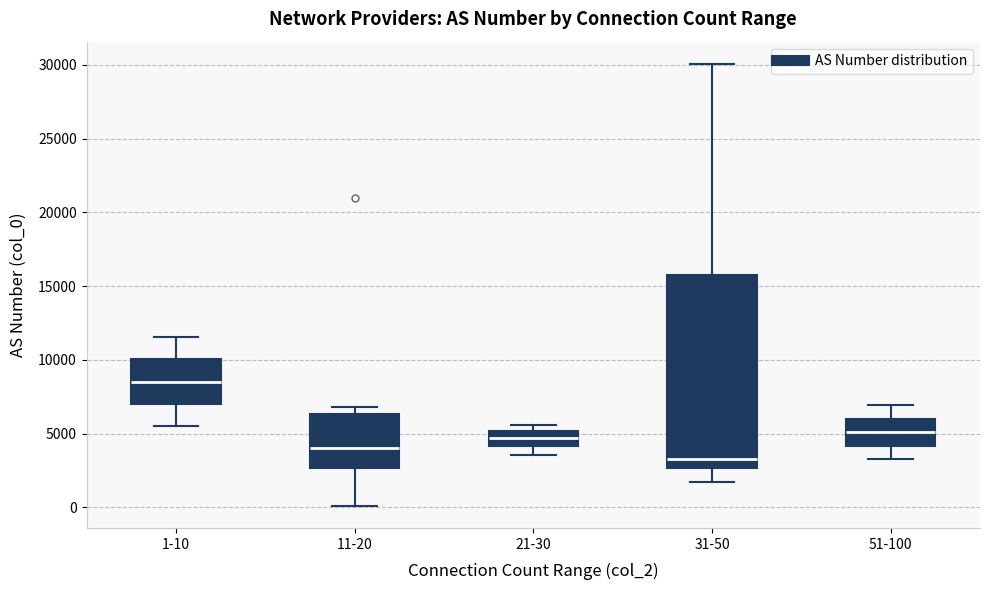

Which box has the lowest median line?

31-50